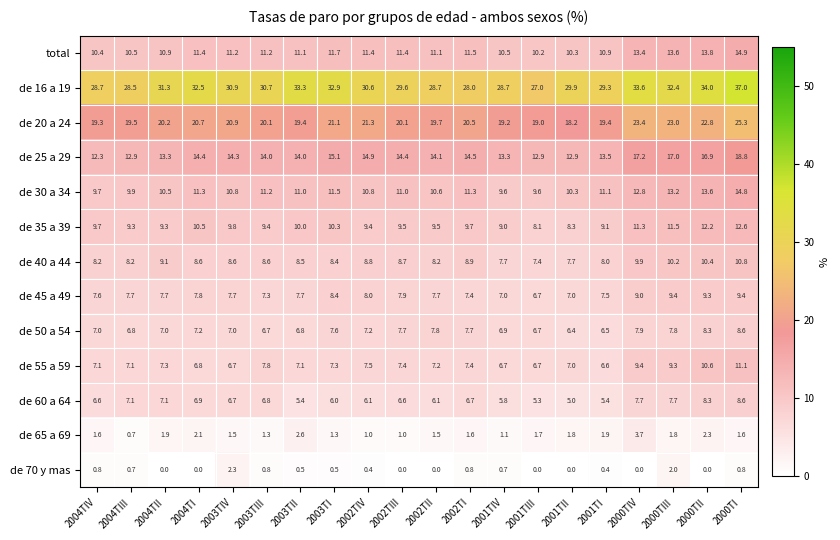

What is the difference between the second highest and minimum values in the de 40 a 44 series?

3.0